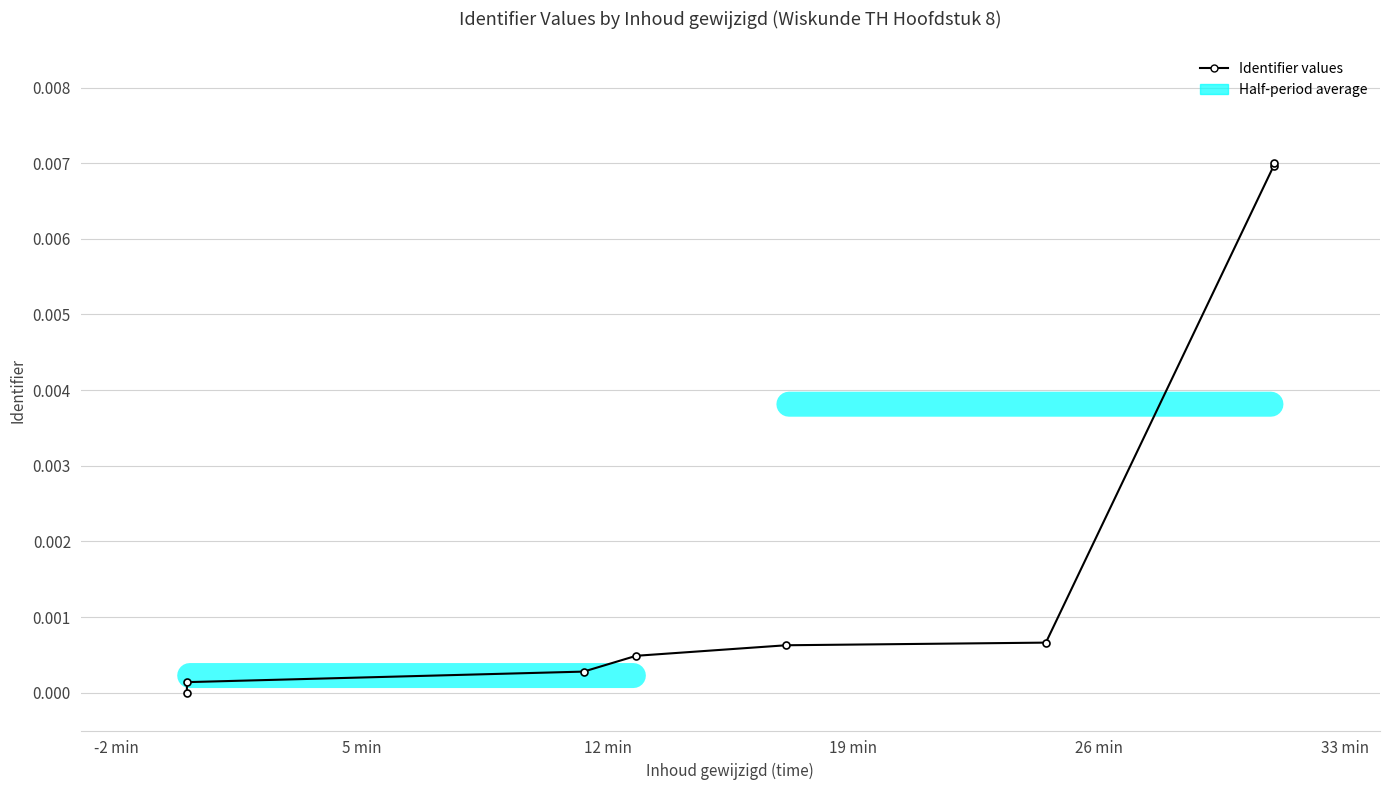

True or false: the data has more than 2 interior local peaks.

False